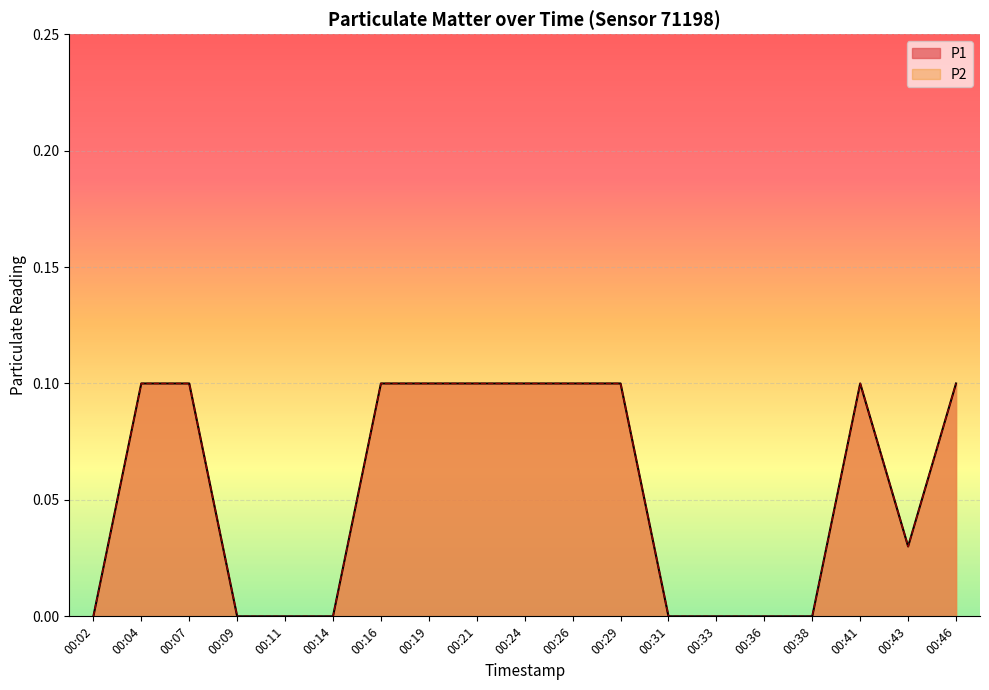

At which label is P1 closest to 0?

00:02